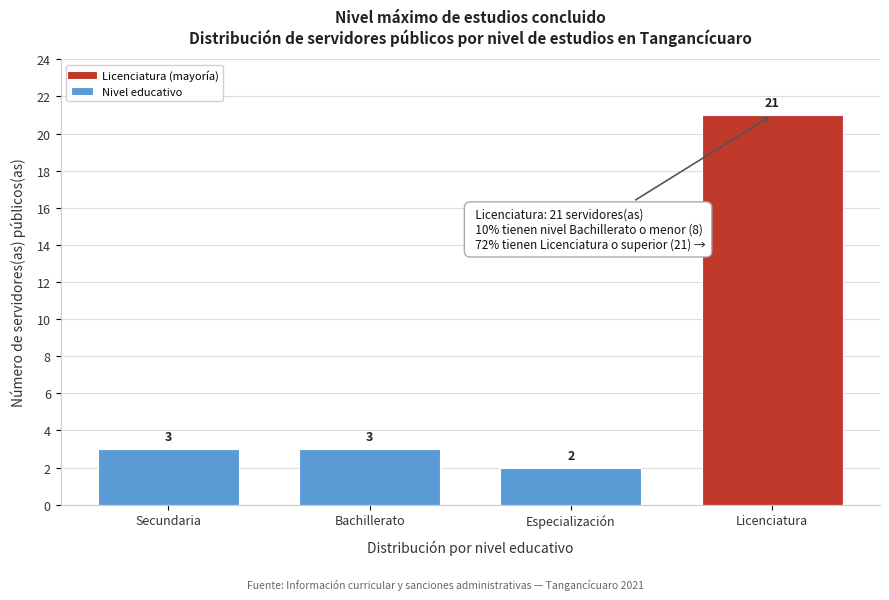

Reading left to right, extract all data points from this chart.

Secundaria=3	Bachillerato=3	Especialización=2	Licenciatura=21